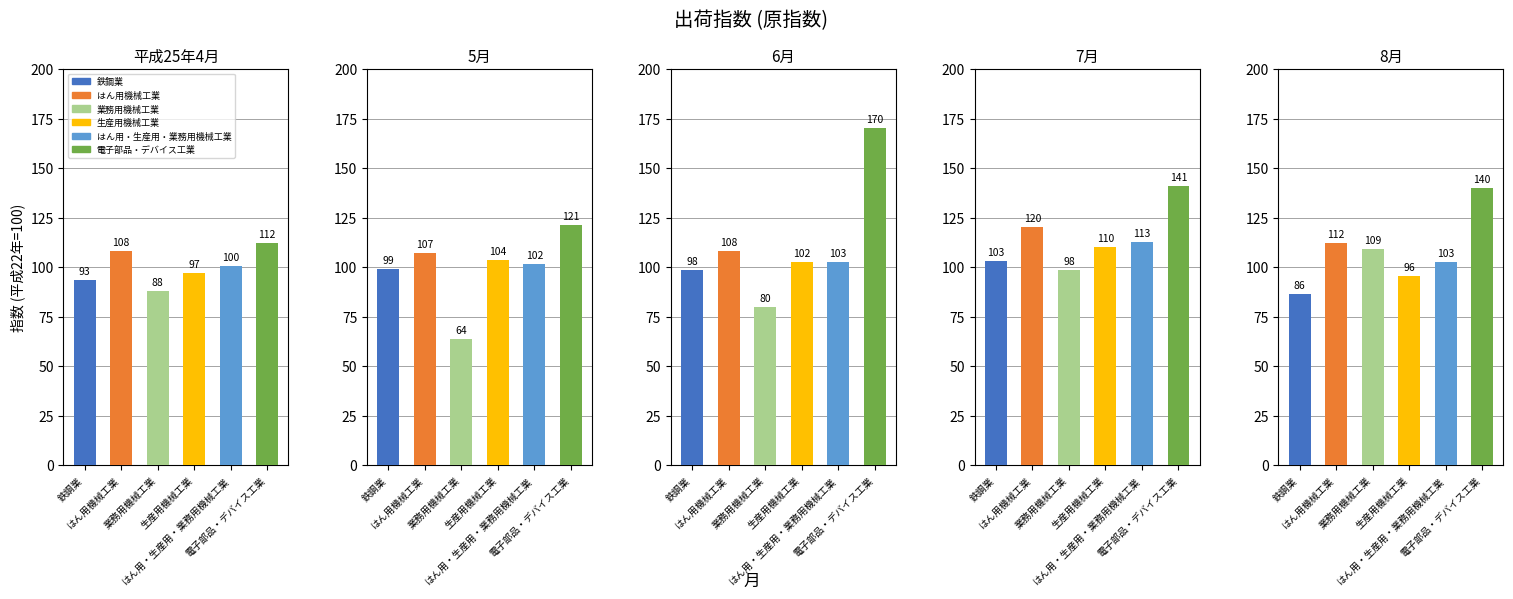

What is the difference between the maximum and minimum values in the 生産用機械工業 series?

14.4